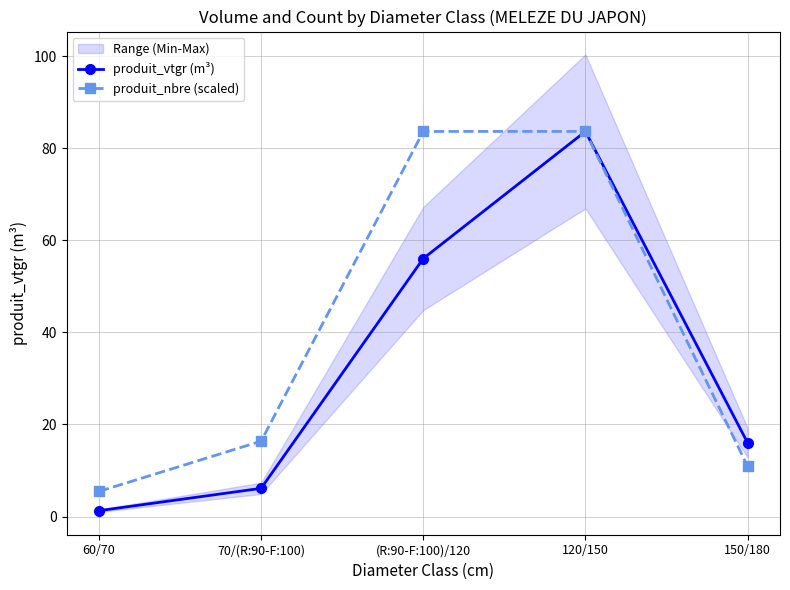

True or false: produit_nbre (scaled) and produit_vtgr (m³) cross at least once.

False